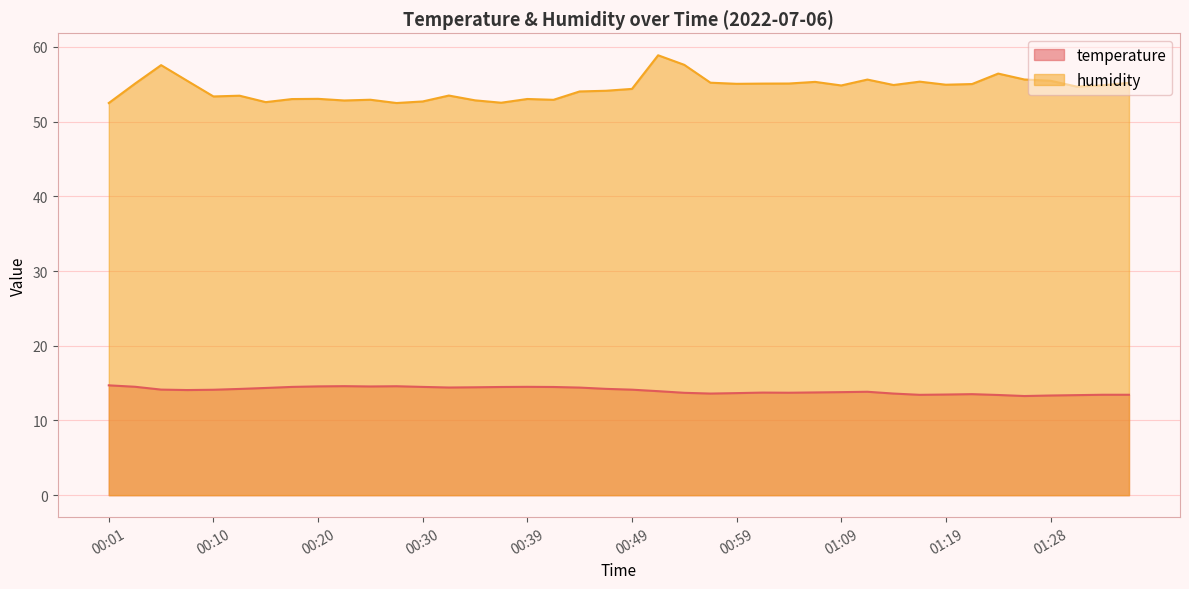

In humidity, how many points are lower than both neighbors (excluding endpoints)?

11